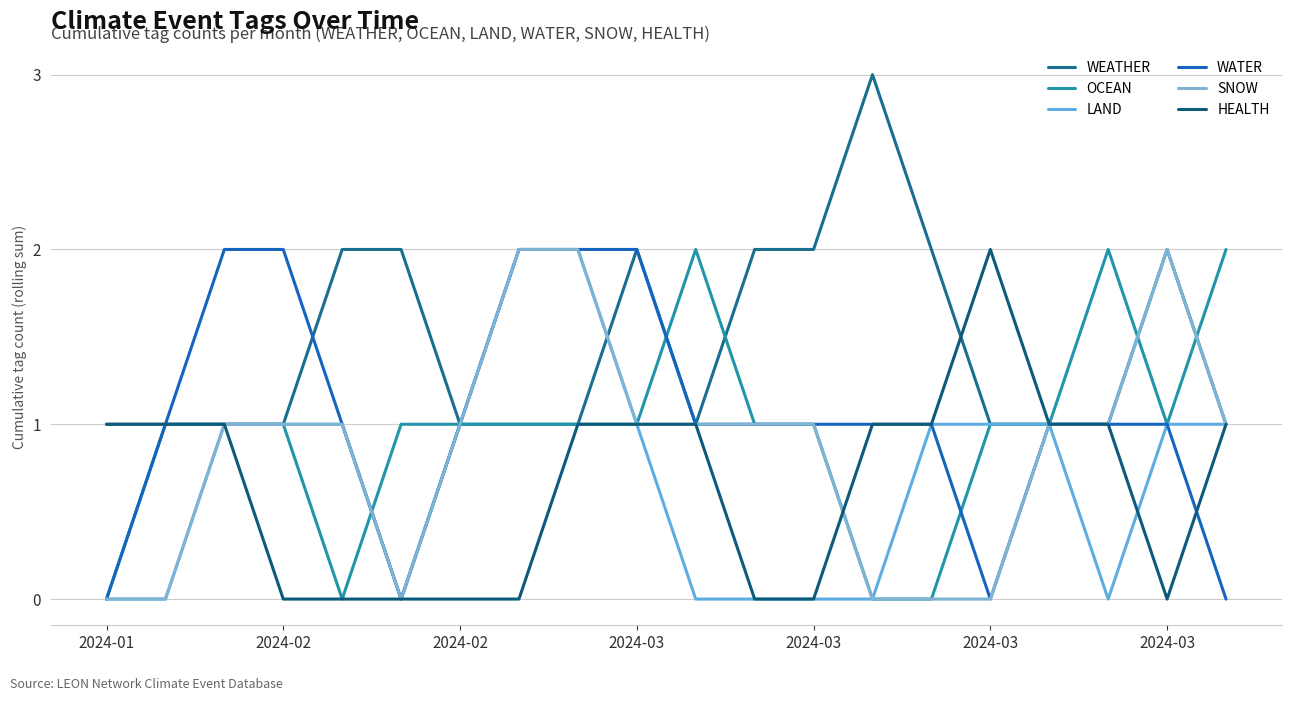

What is the maximum value for WATER?

2